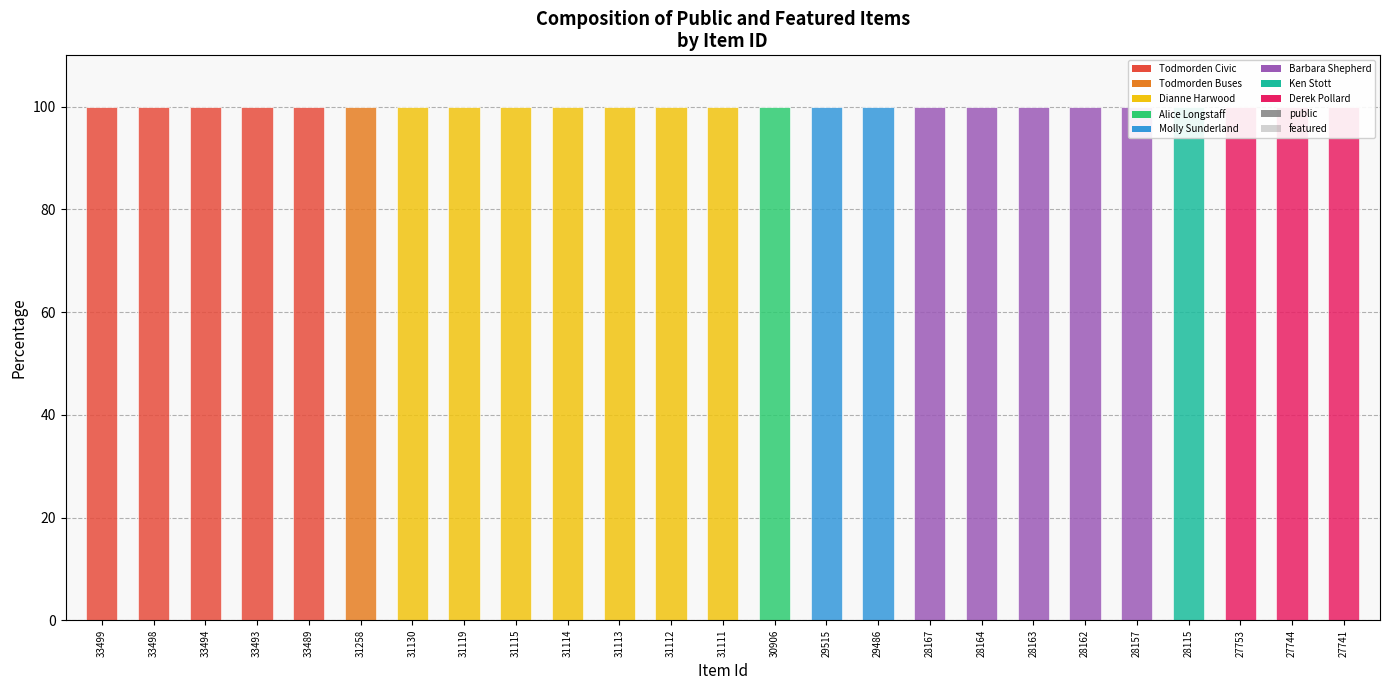

Which series has the largest range (max minus min)?

public